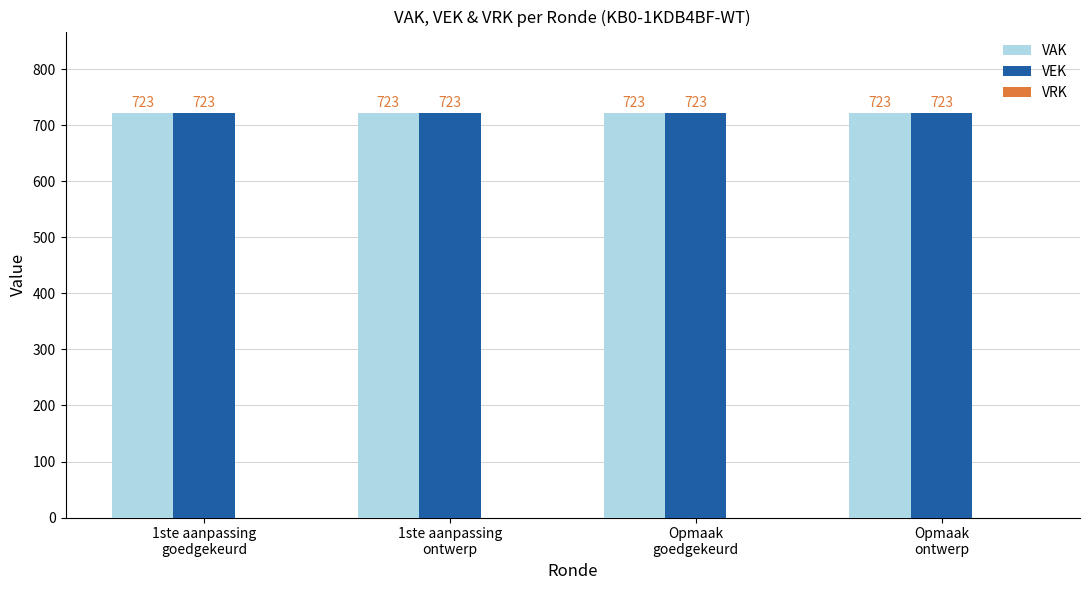

At how many categories does at least one series exceed 450?

4